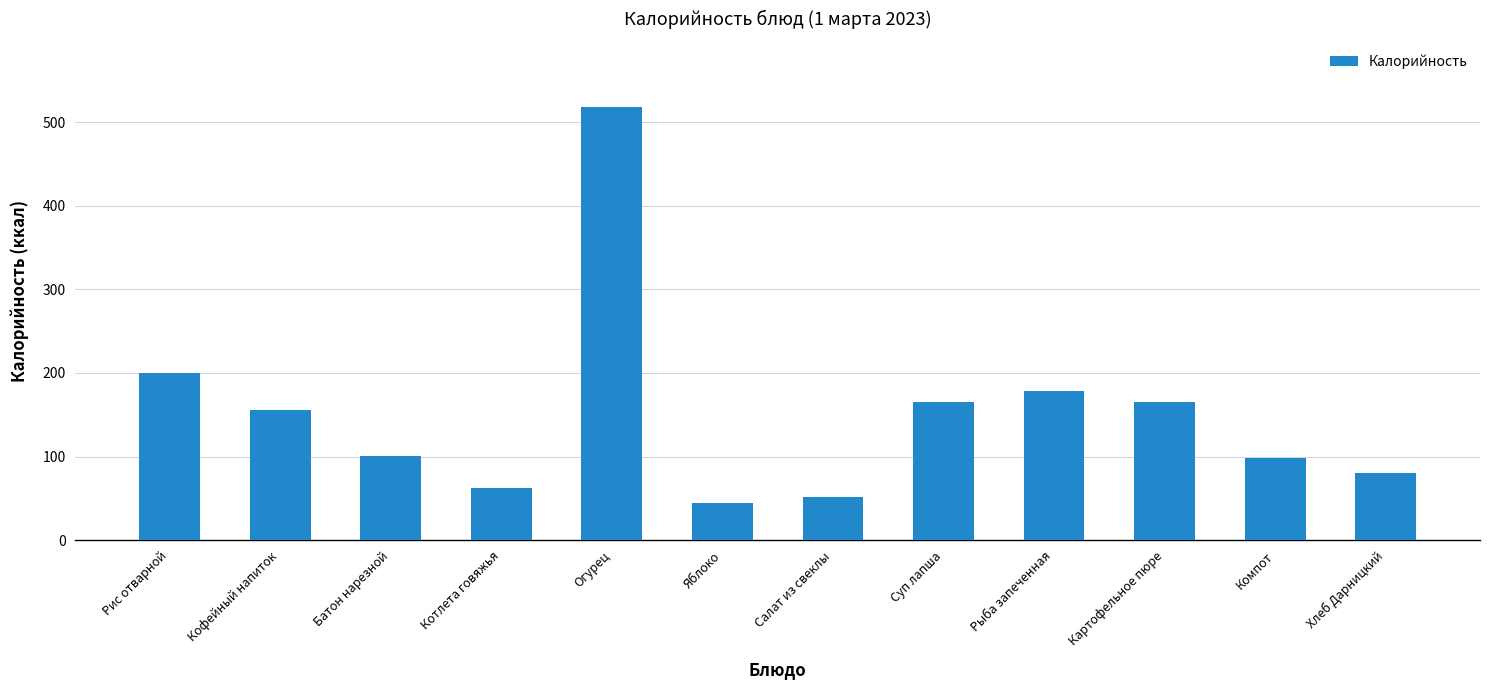

The value at Батон нарезной is 100.6. True or false?

True